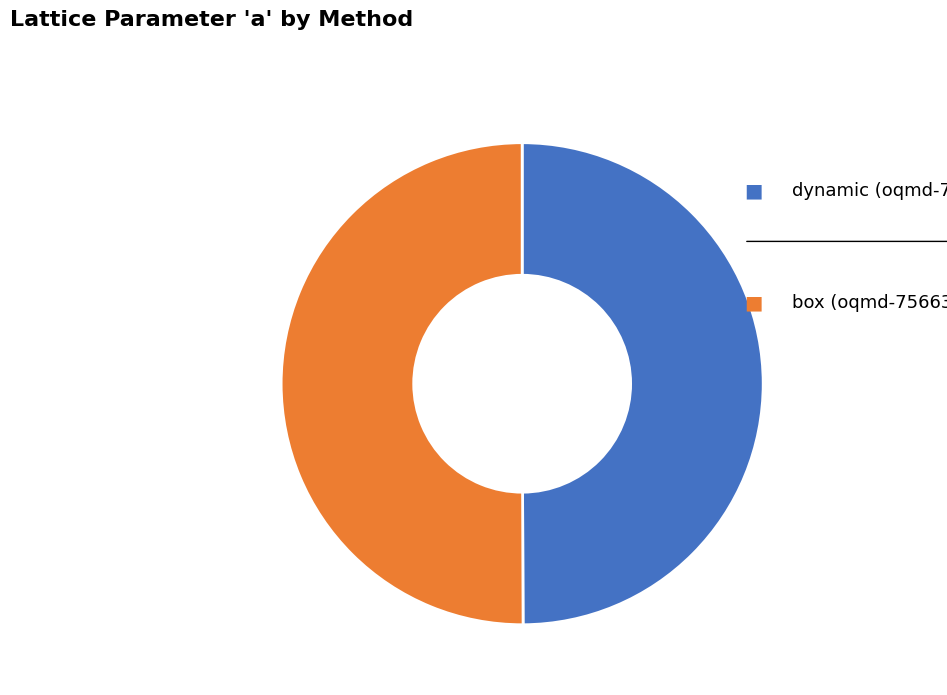

To the nearest percent, what is the average slice percentage?

50%